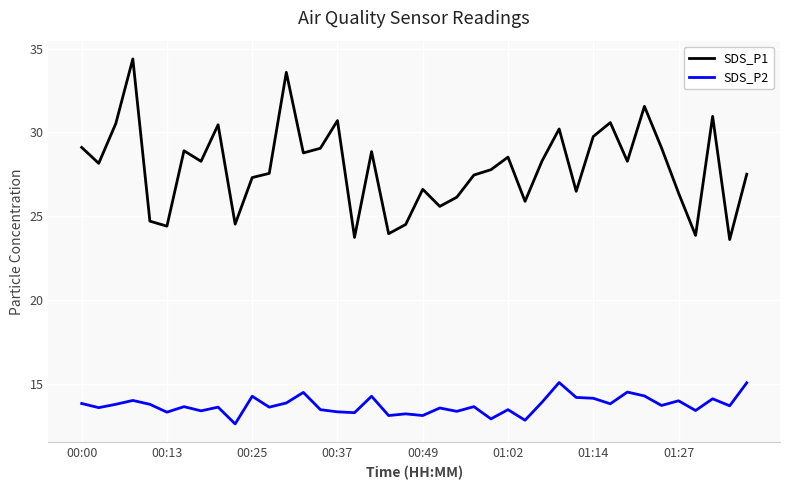

True or false: SDS_P1 and SDS_P2 intersect in this chart.

False